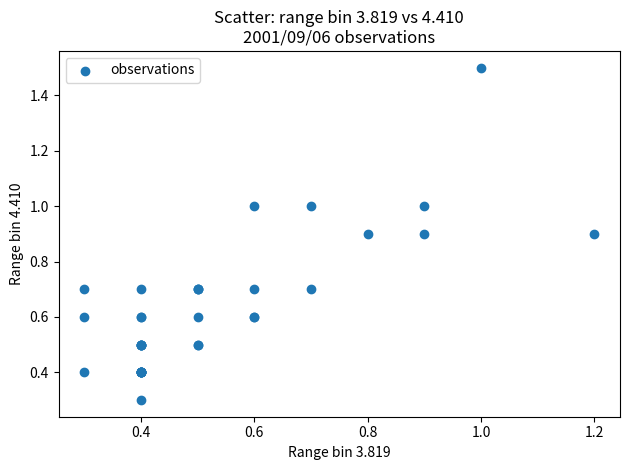

What Y value in the scatter plot is closest to 0?

0.3